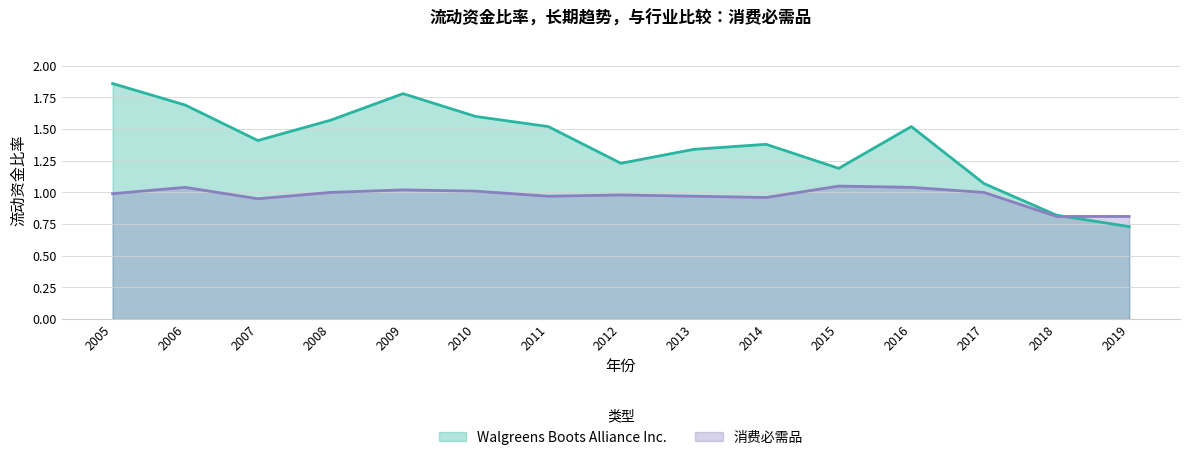

Where do Walgreens Boots Alliance Inc. and 消费必需品 first cross each other?

2018 and 2019